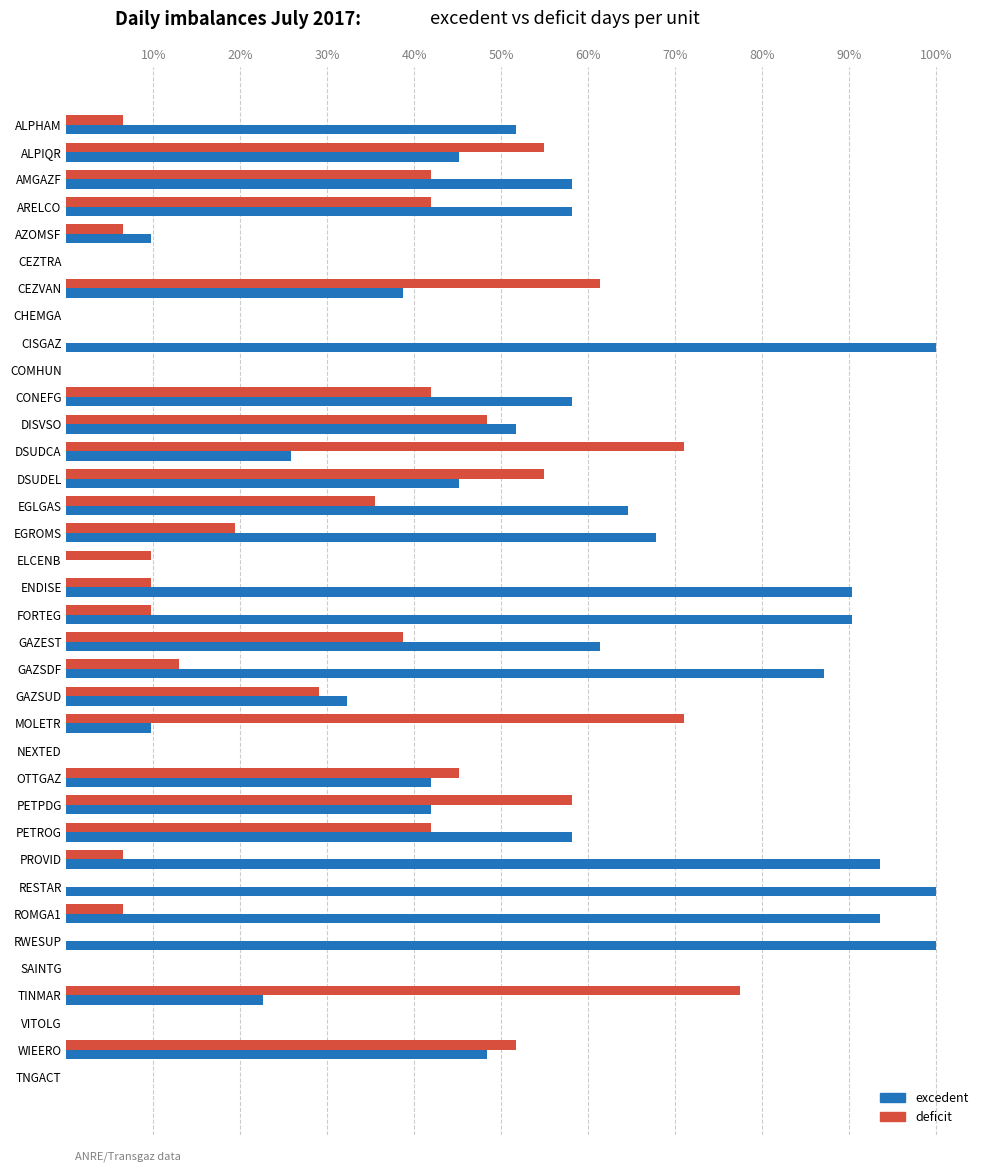

The value of deficit at DISVSO is 48.4. True or false?

True